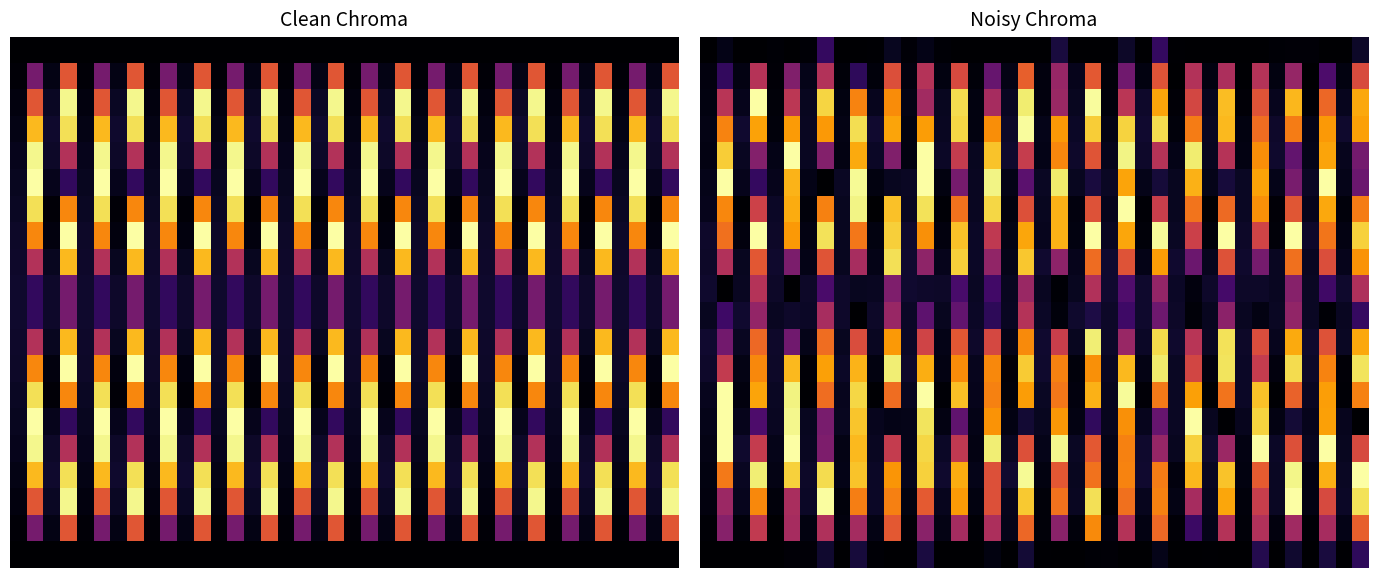

How many data points does each series have?

40